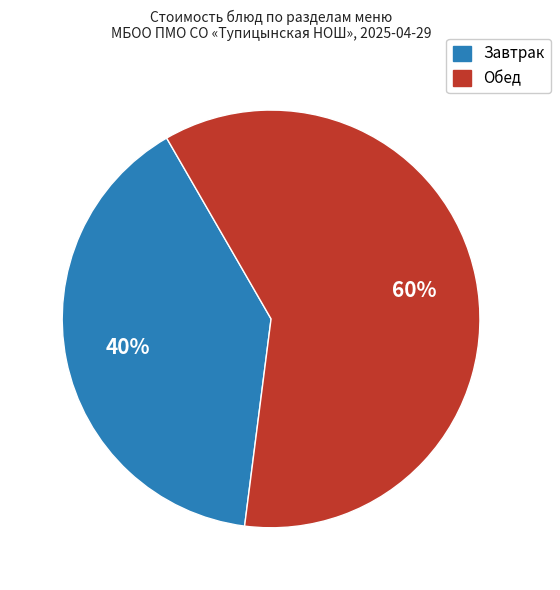

To the nearest percent, what is the average slice percentage?

50%